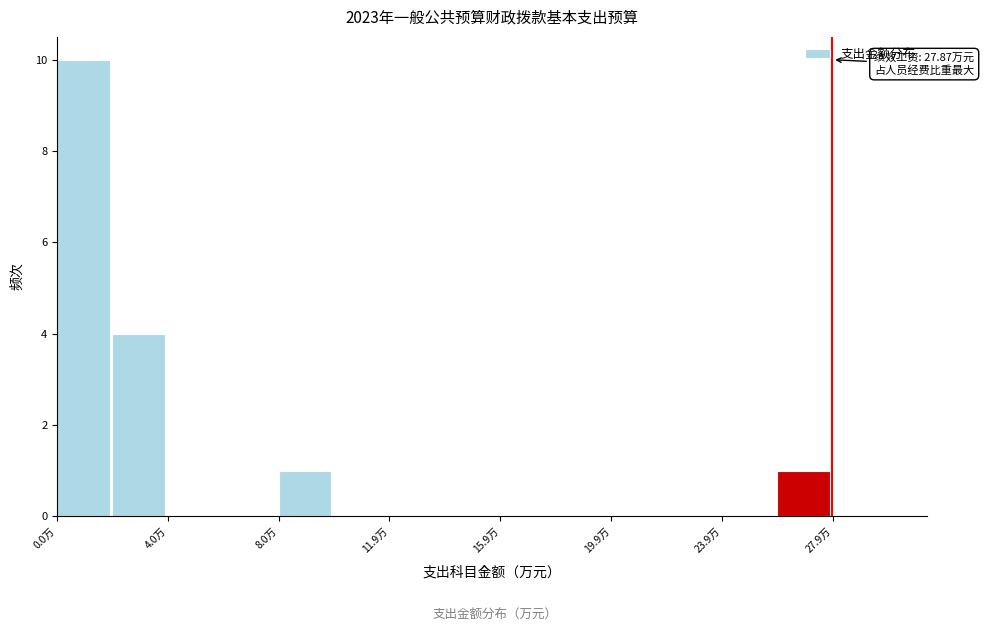

Around what value on the x-axis is the tallest bar? Give the approximate position of its centre, as read against the axis.

1.0